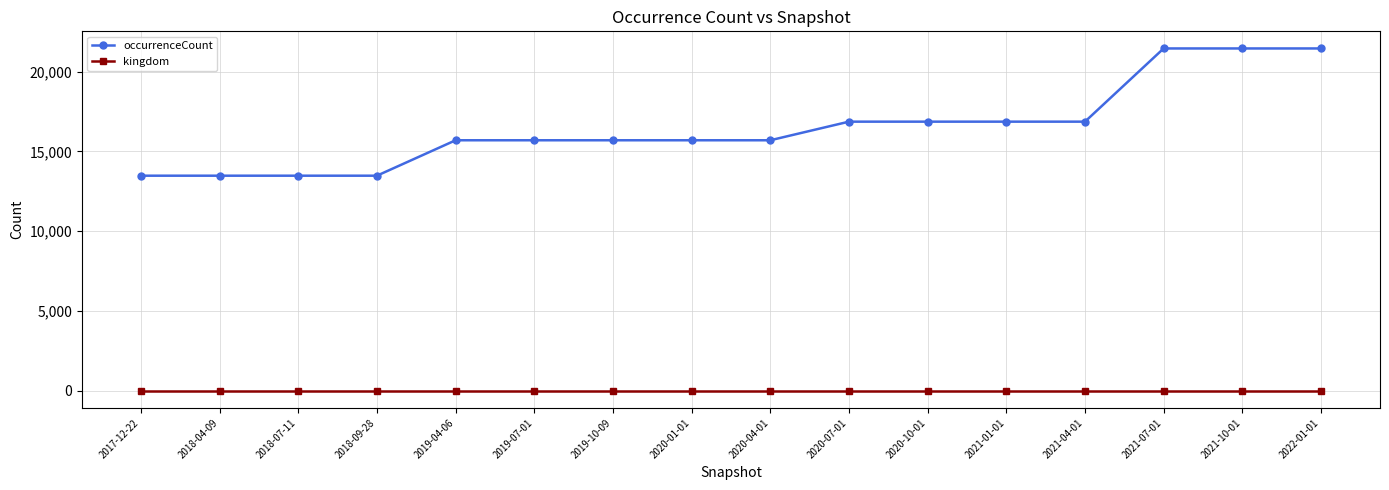

How many lines are shown in the chart?

2